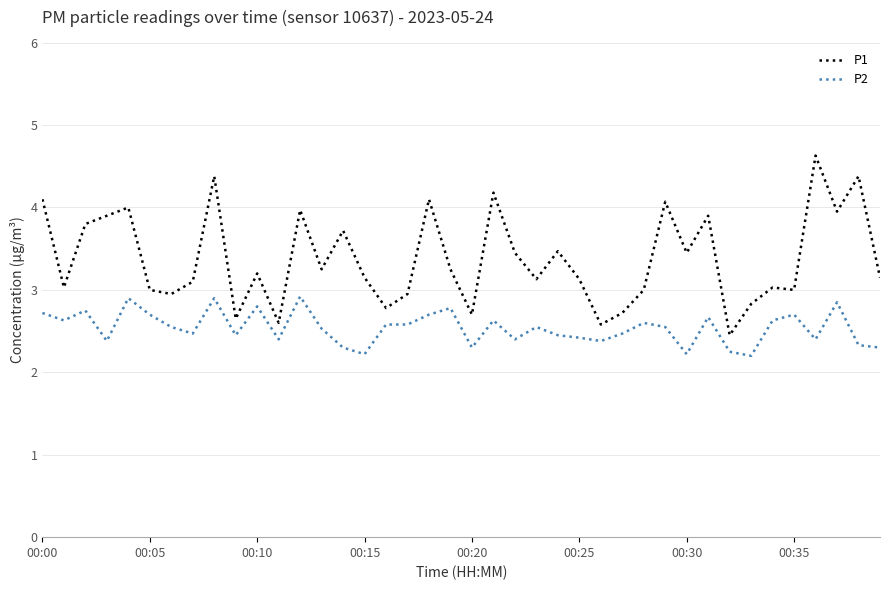

True or false: P1 and P2 intersect in this chart.

False